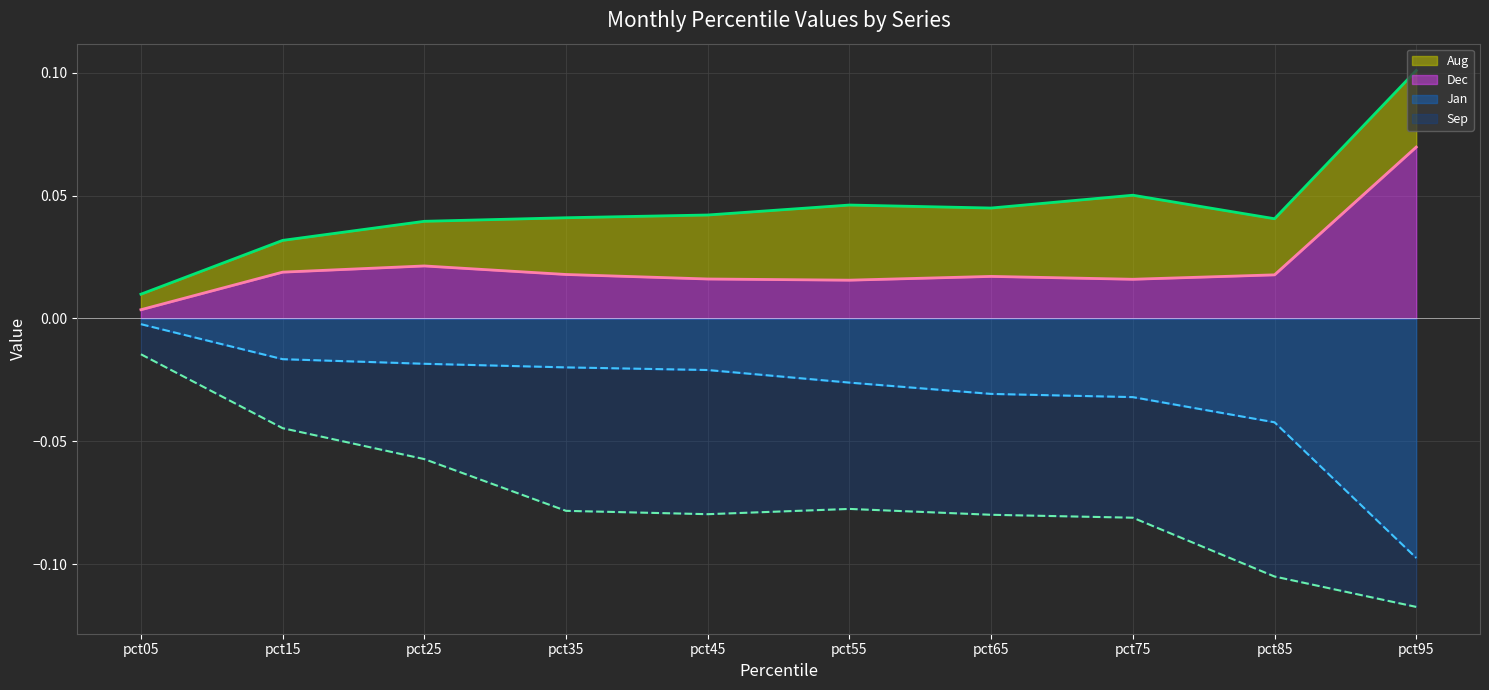

The Sep series shows -0.1 at pct35. True or false?

True